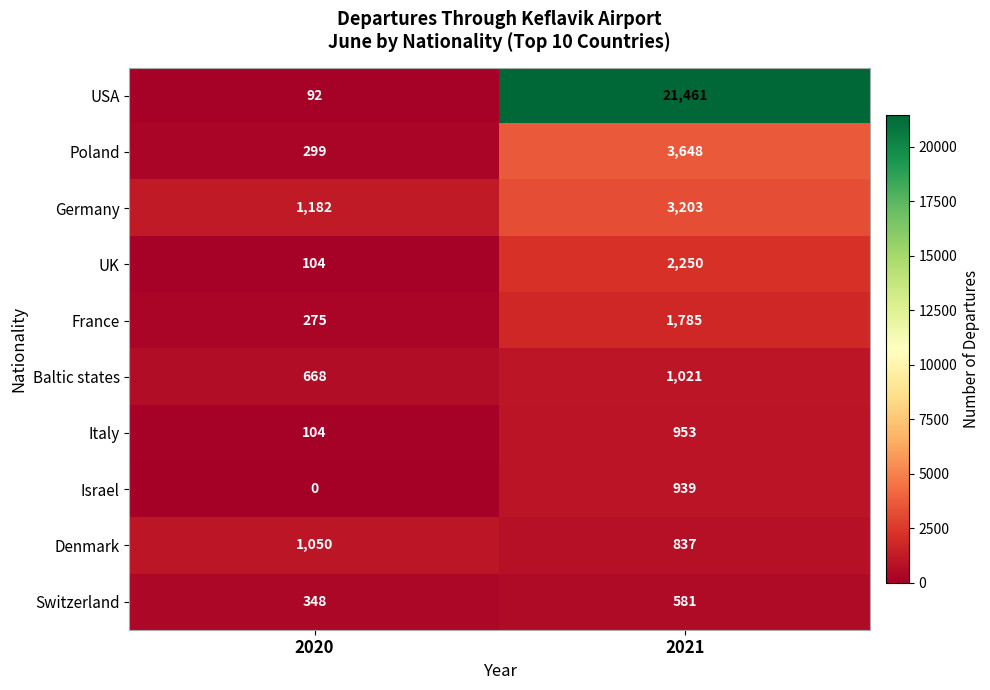

Reading right to left, what are all the values shown in this chart?

USA: 21461	92
Poland: 3648	299
Germany: 3203	1182
UK: 2250	104
France: 1785	275
Baltic states: 1021	668
Italy: 953	104
Israel: 939	0
Denmark: 837	1050
Switzerland: 581	348